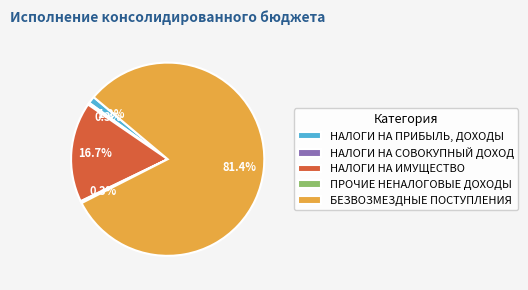

To the nearest percent, what is the difference between the largest and smallest slice percentages?

81%